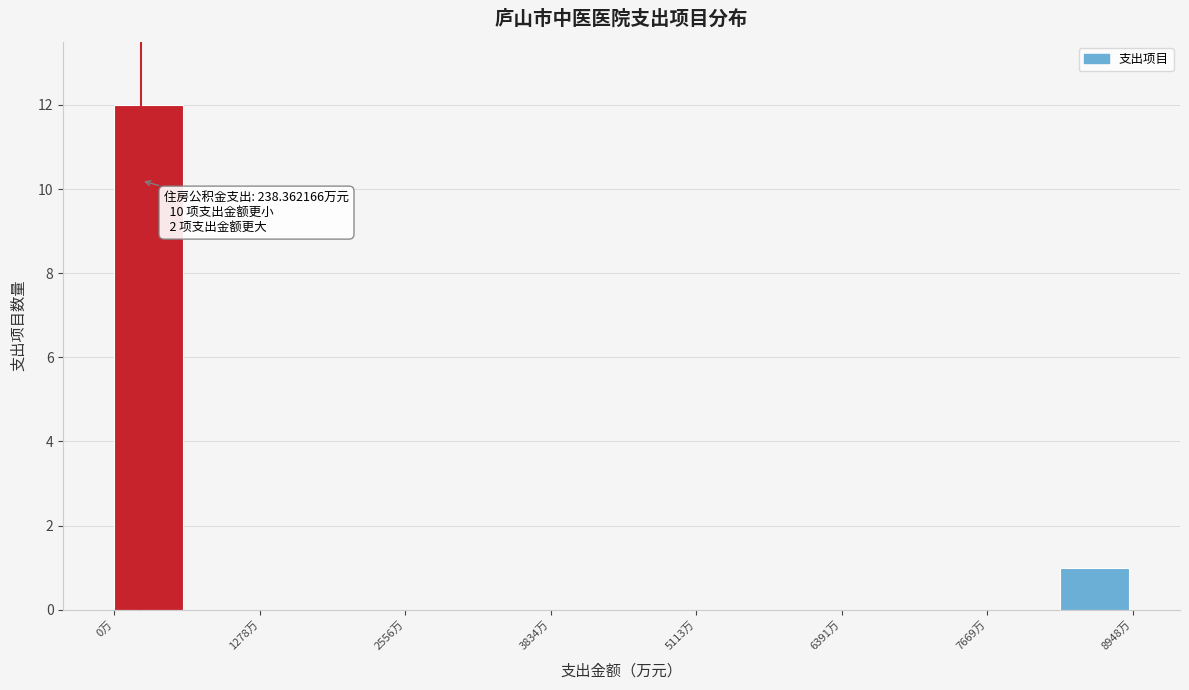

Around what value on the x-axis is the tallest bar? Give the approximate position of its centre, as read against the axis.

400